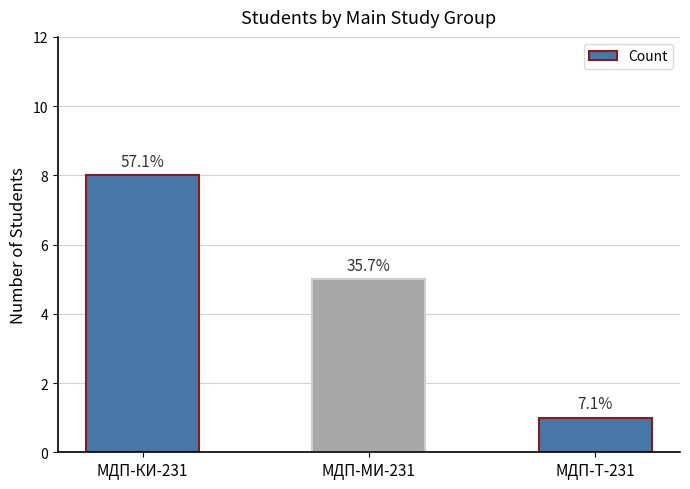

Count the values in the range 1 to 8.

3